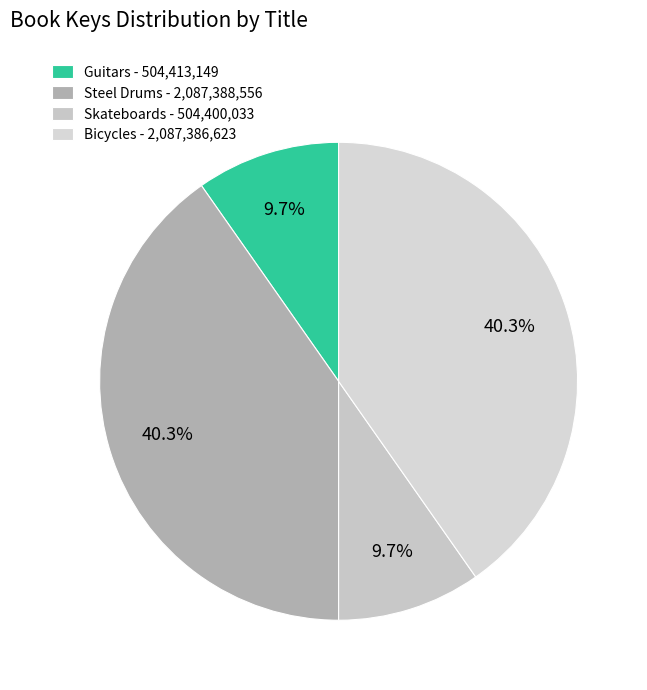

Is the sum of Skateboards and Guitars greater than half?

No